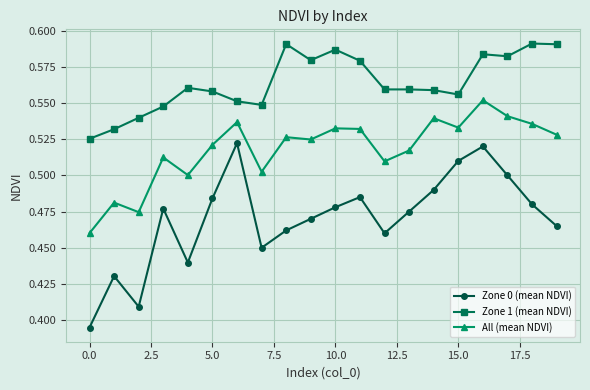

Which series has the largest range (max minus min)?

Zone 0 (mean NDVI)